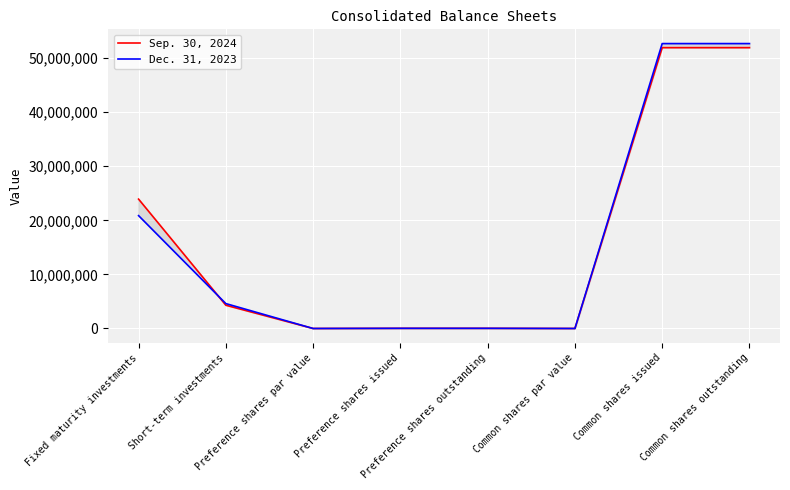

True or false: Sep. 30, 2024 has a value of 1 at Common shares par value.

True